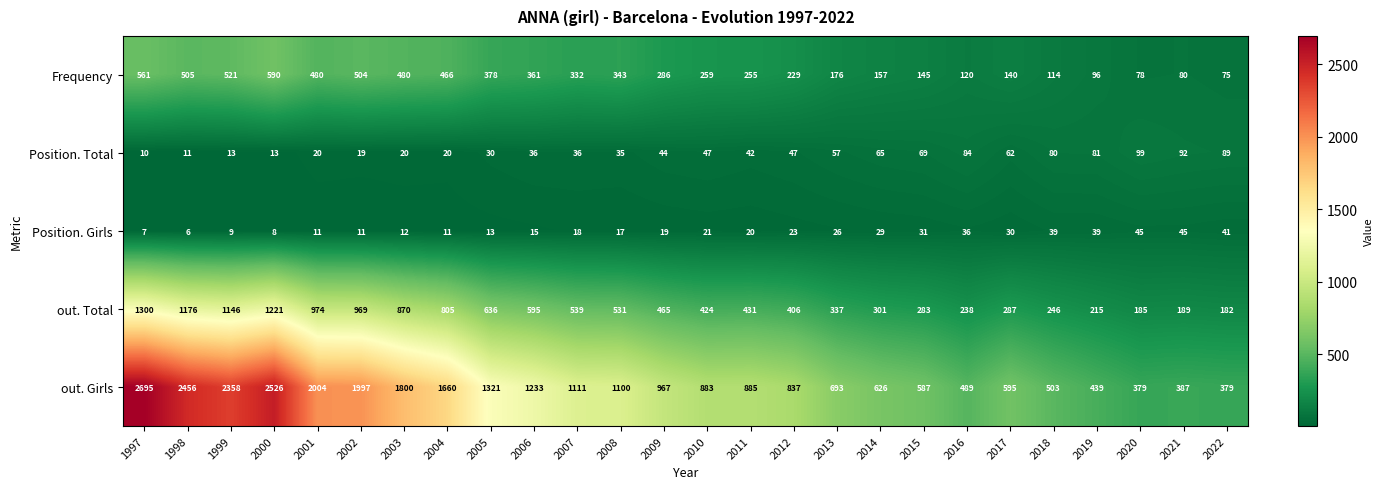

What is the smallest value displayed?

6